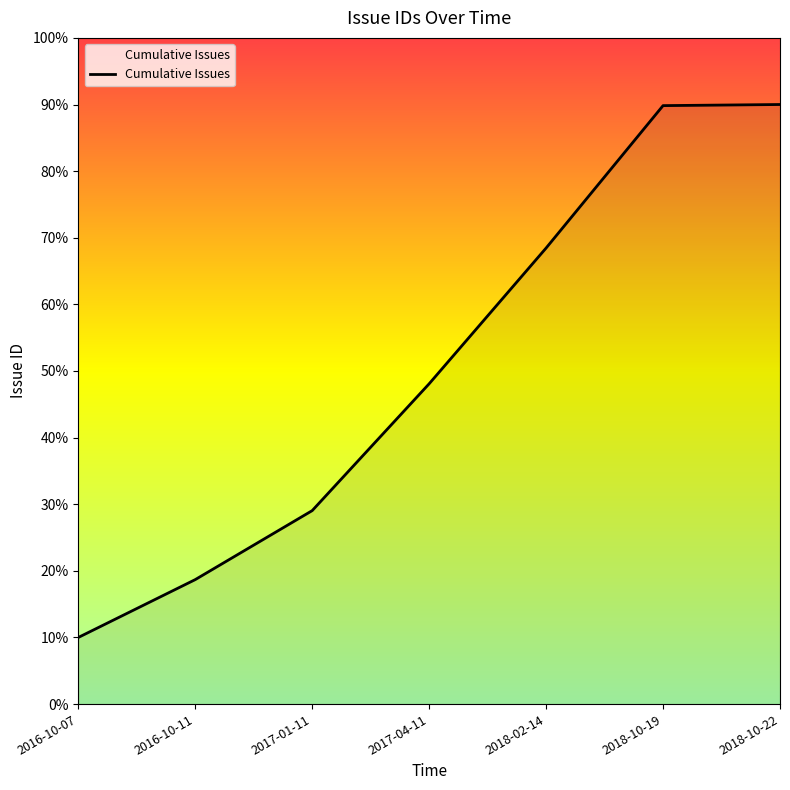

Does the chart display data point markers on the line(s)?

No